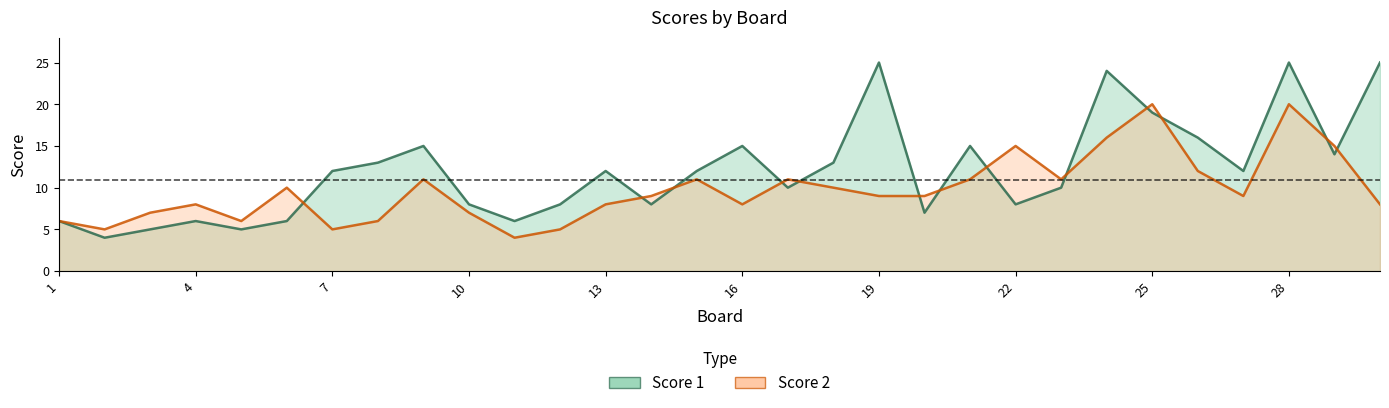

How many lines are shown in the chart?

2